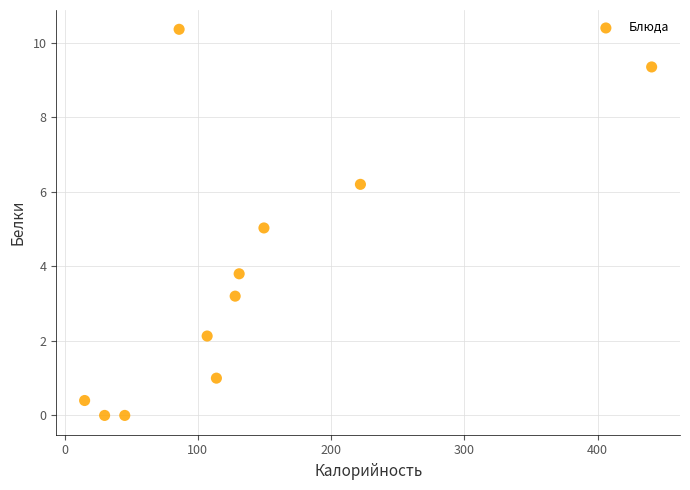

What is the average Y value?

3.8